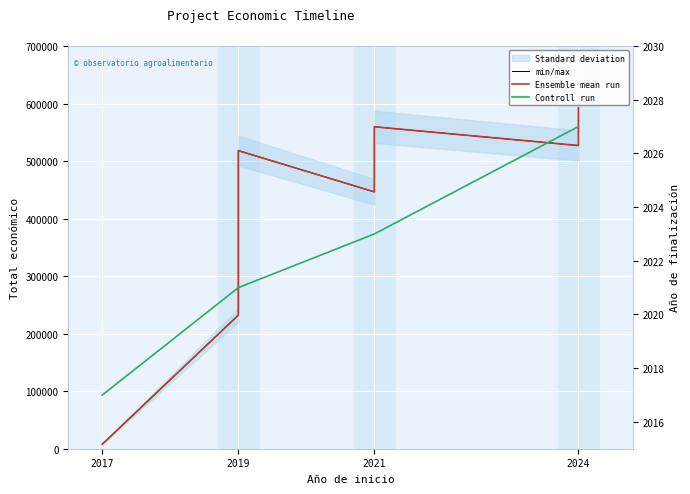

What is the difference between the maximum and minimum values in the min/max series?

584600